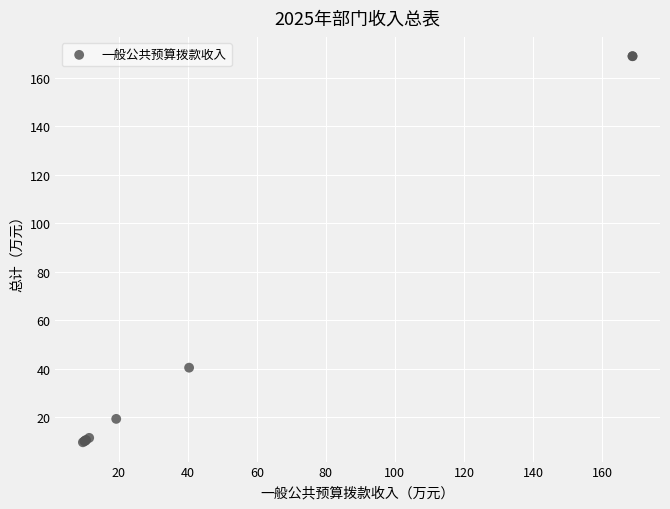

What Y value in the scatter plot is closest to 89?

40.4